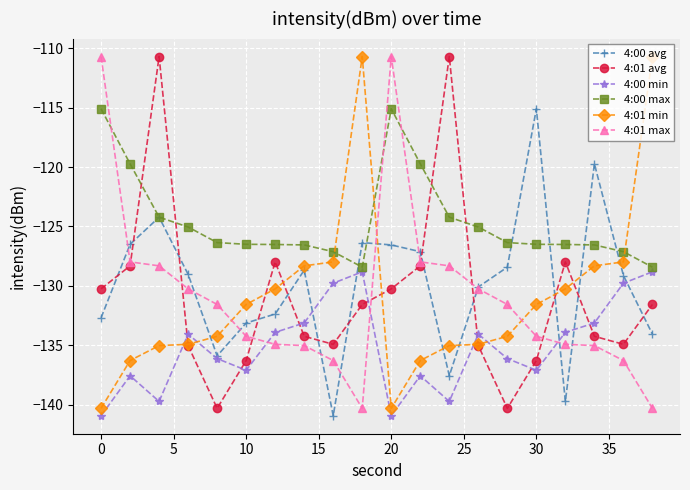

Which series has the largest total across all categories?

4:00 max